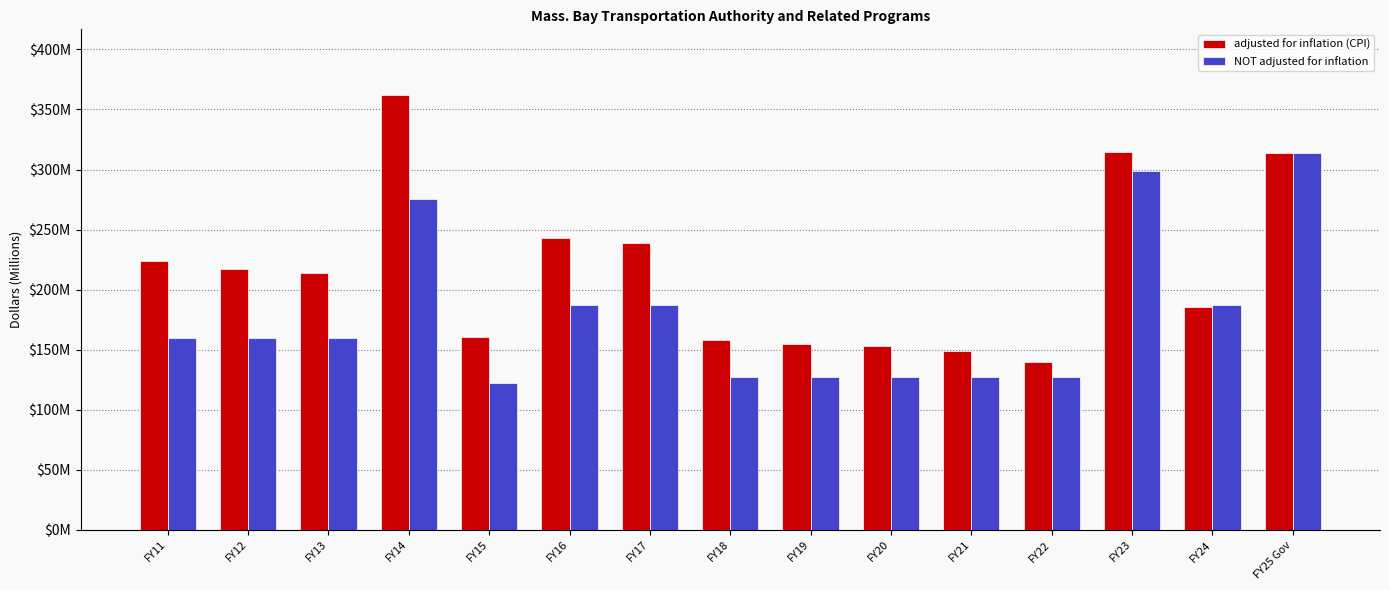

What are all the series names shown in the legend?

adjusted for inflation (CPI), NOT adjusted for inflation